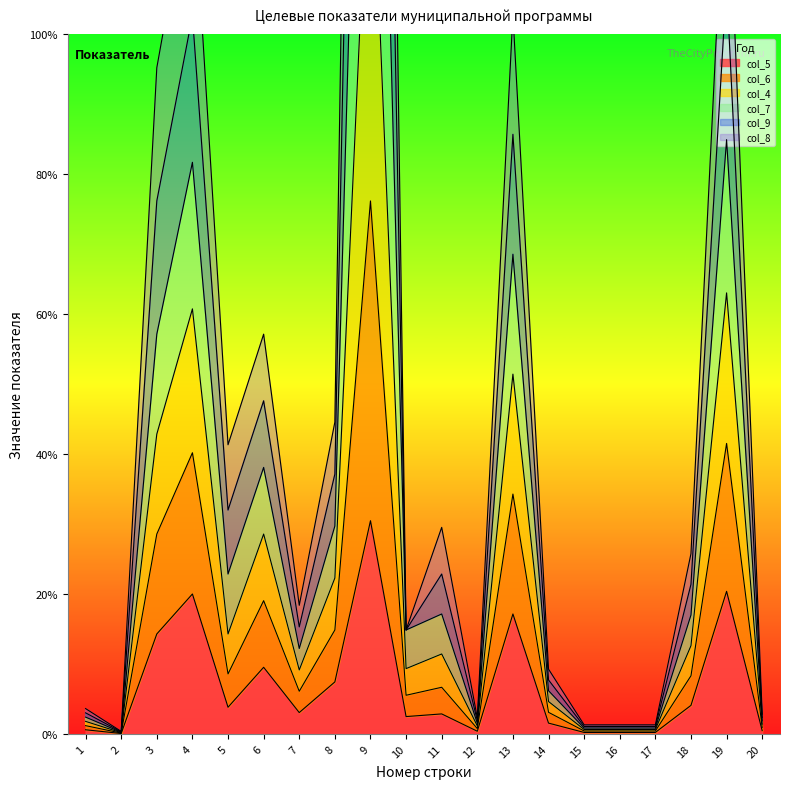

True or false: col_4 and col_7 intersect in this chart.

False